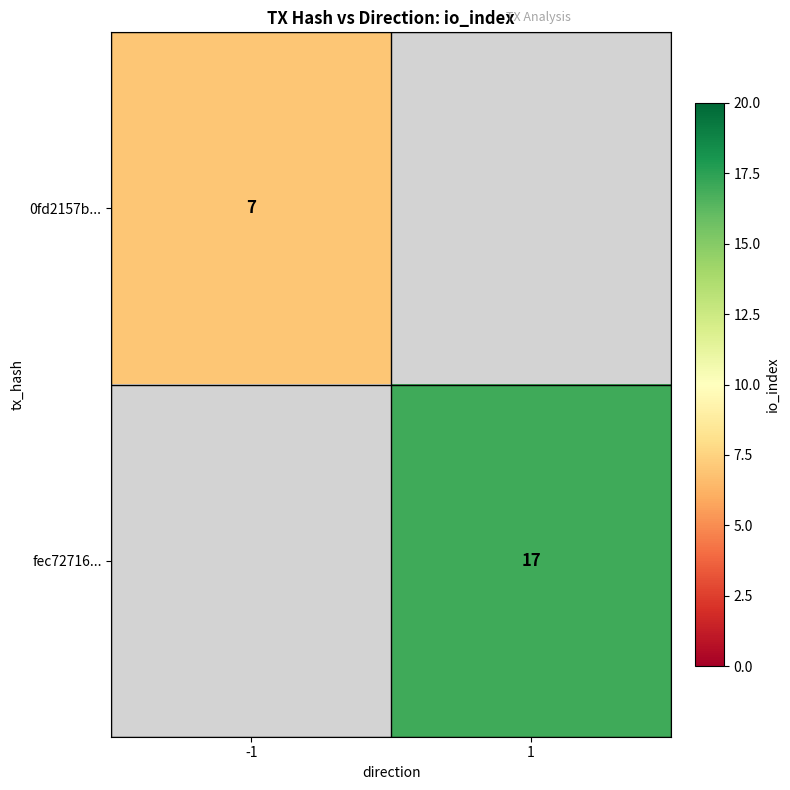

Which label corresponds to the smallest value in the chart?

-1